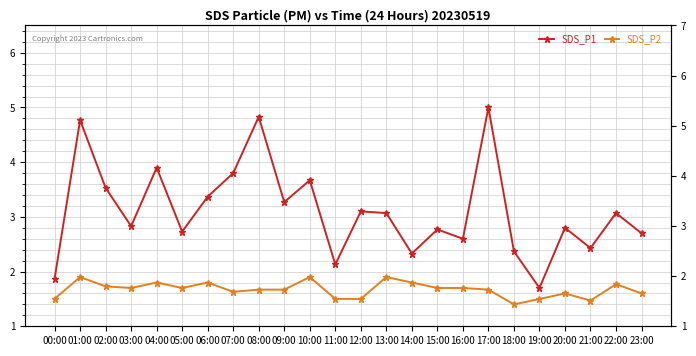

Reading left to right, extract all data points from this chart.

SDS_P1: 00:00=1.9	01:00=4.8	02:00=3.5	03:00=2.8	04:00=3.9	05:00=2.7	06:00=3.4	07:00=3.8	08:00=4.8	09:00=3.3	10:00=3.7	11:00=2.1	12:00=3.1	13:00=3.1	14:00=2.3	15:00=2.8	16:00=2.6	17:00=5.0	18:00=2.4	19:00=1.7	20:00=2.8	21:00=2.4	22:00=3.1	23:00=2.7
SDS_P2: 00:00=1.5	01:00=1.9	02:00=1.7	03:00=1.7	04:00=1.8	05:00=1.7	06:00=1.8	07:00=1.6	08:00=1.7	09:00=1.7	10:00=1.9	11:00=1.5	12:00=1.5	13:00=1.9	14:00=1.8	15:00=1.7	16:00=1.7	17:00=1.7	18:00=1.4	19:00=1.5	20:00=1.6	21:00=1.5	22:00=1.8	23:00=1.6